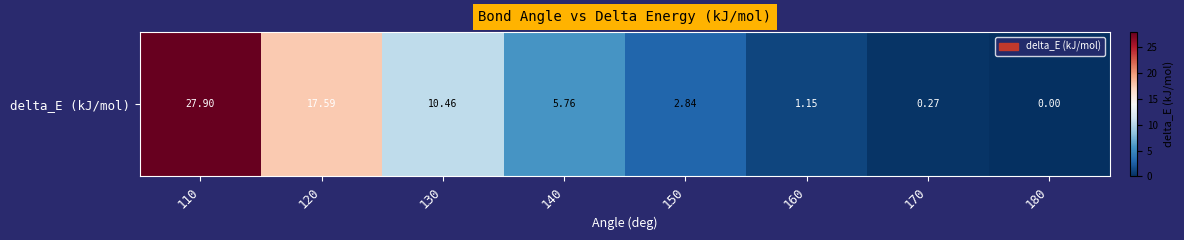

Reading left to right, what are all the values shown in this chart?

110=27.9	120=17.6	130=10.5	140=5.8	150=2.8	160=1.1	170=0.3	180=0.0